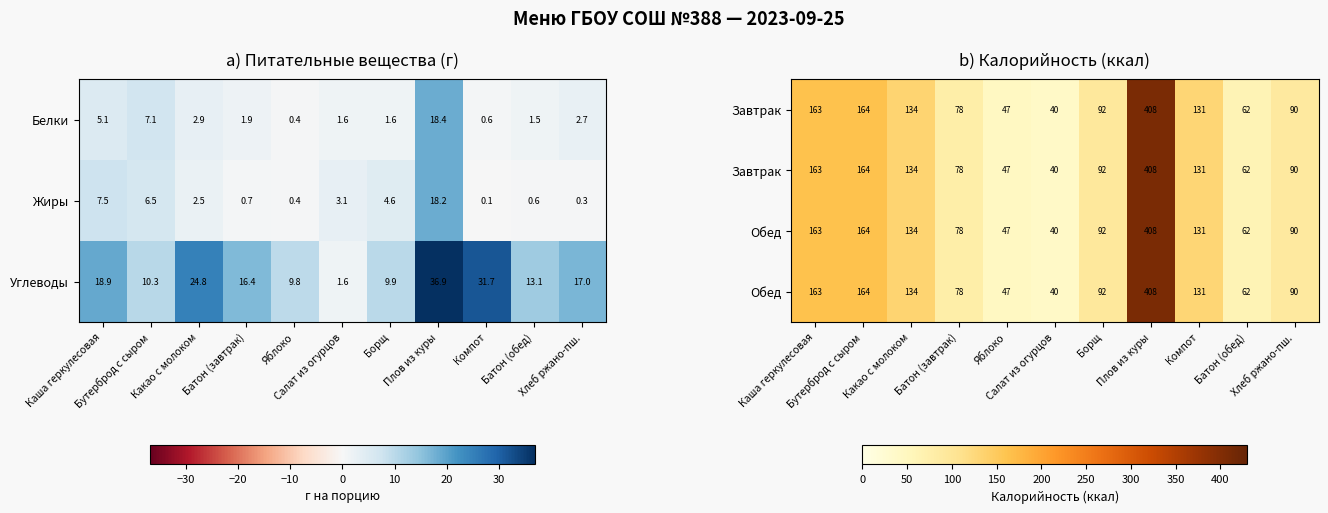

What is the lowest value of the Белки series?

0.4